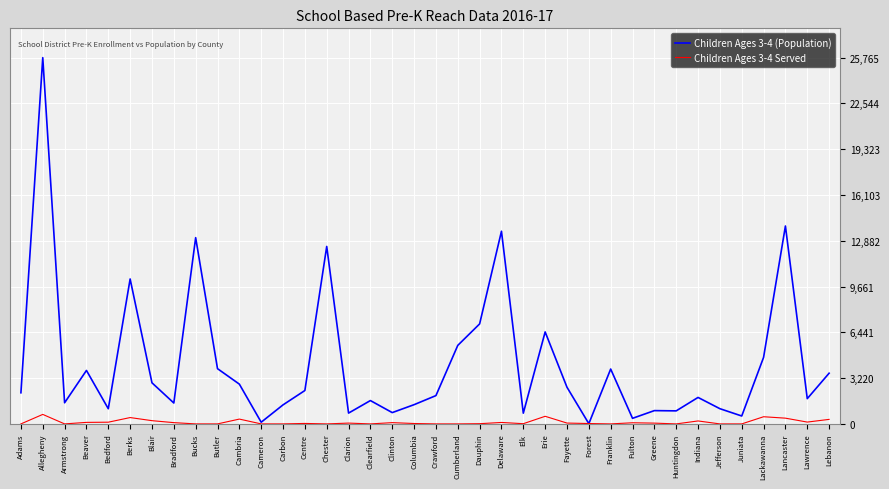

At Chester, list the series in order from largest to smallest.

Children Ages 3-4 (Population), Children Ages 3-4 Served